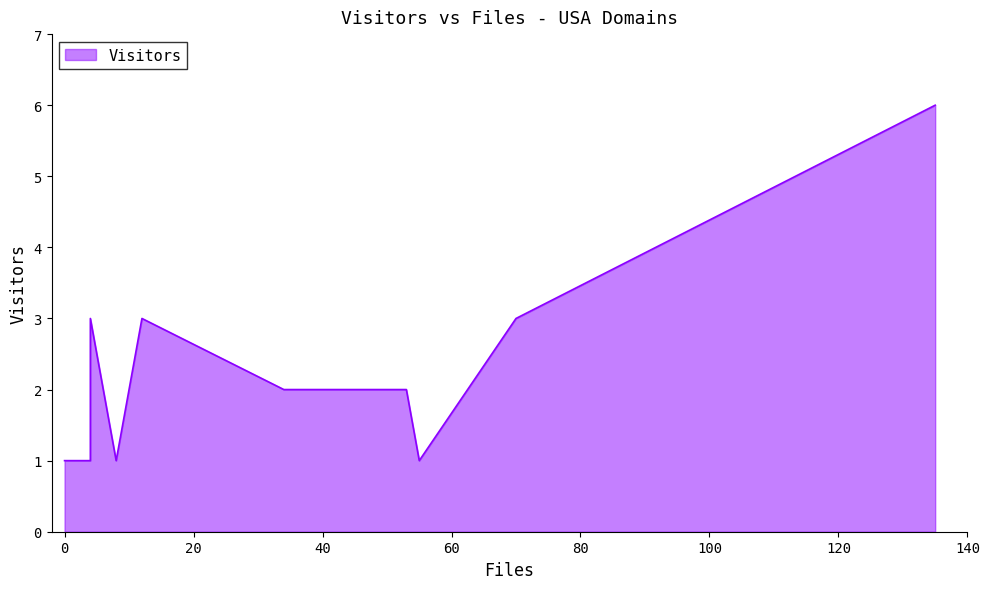

The value at jpl.nasa.gov is 3. True or false?

False